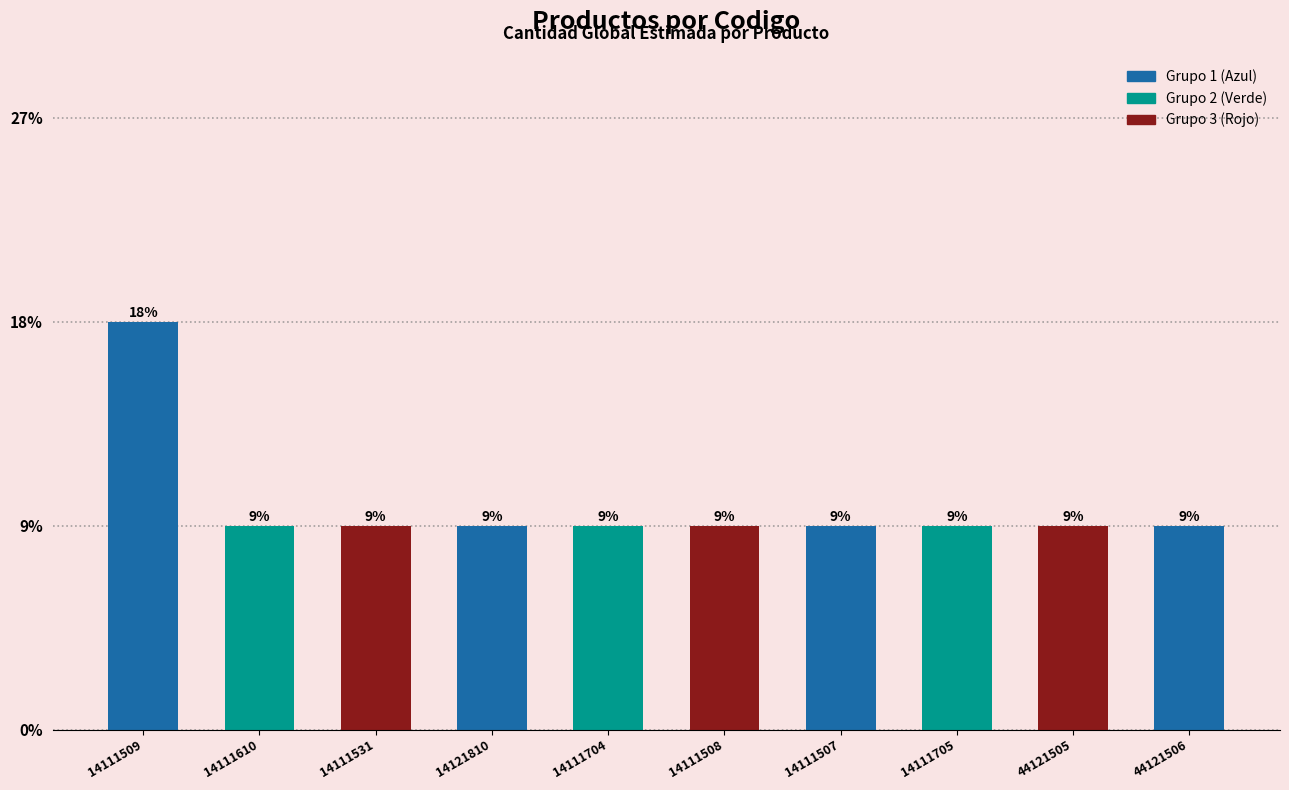

Is it true that the value at 14111705 is 0?

False